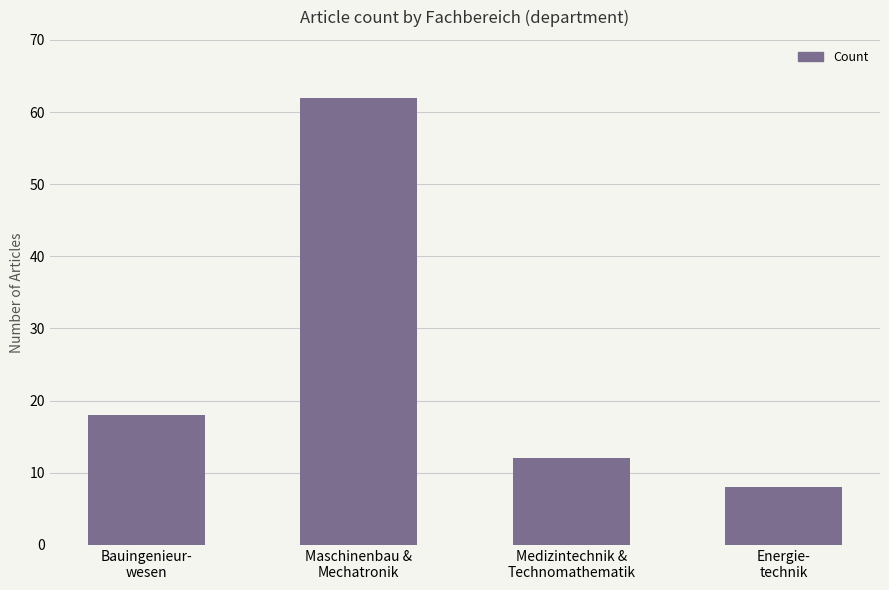

What is the label of the 4th bar from the right?

Bauingenieur-
wesen